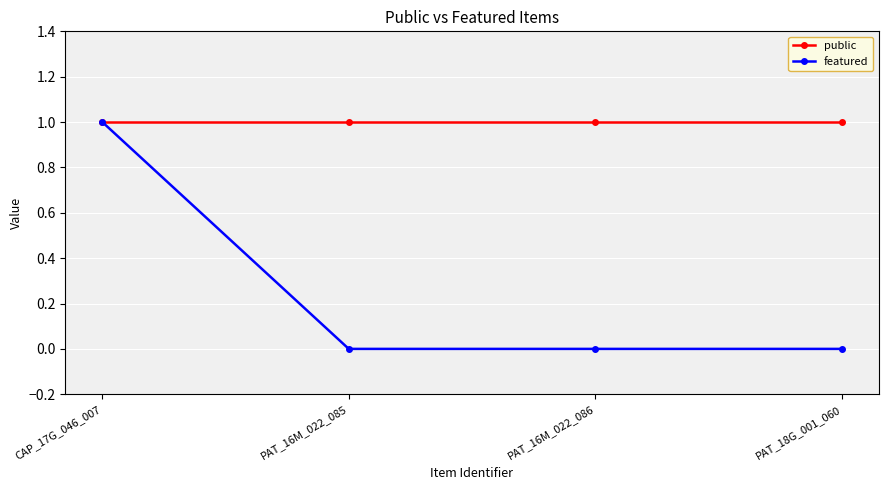

Is the value of featured at PAT_16M_022_085 greater than the value of public at CAP_17G_046_007?

No